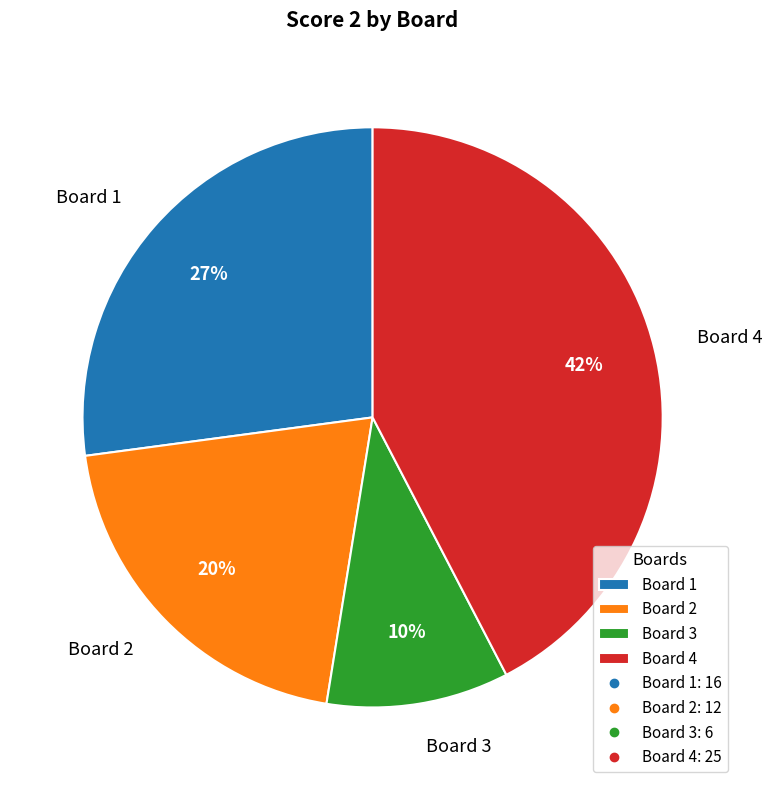

Combined, do Board 2 and Board 1 account for over 50%?

No